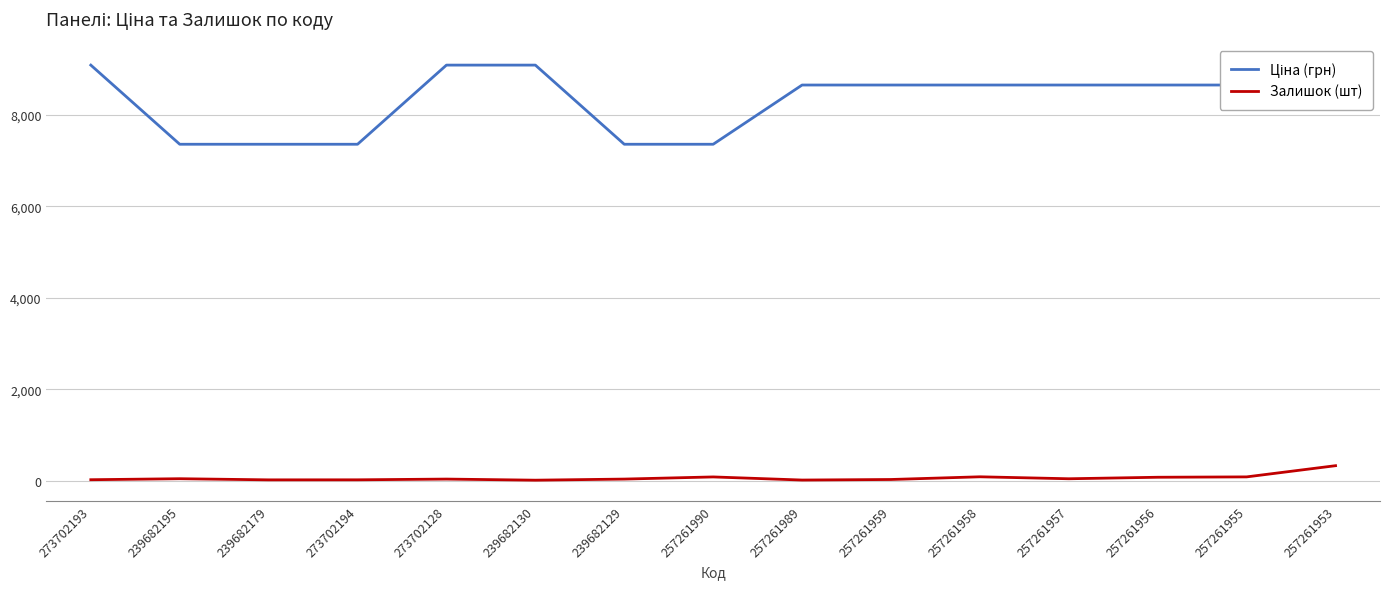

What is the difference between the highest and lowest values at 257261953?

8329.2